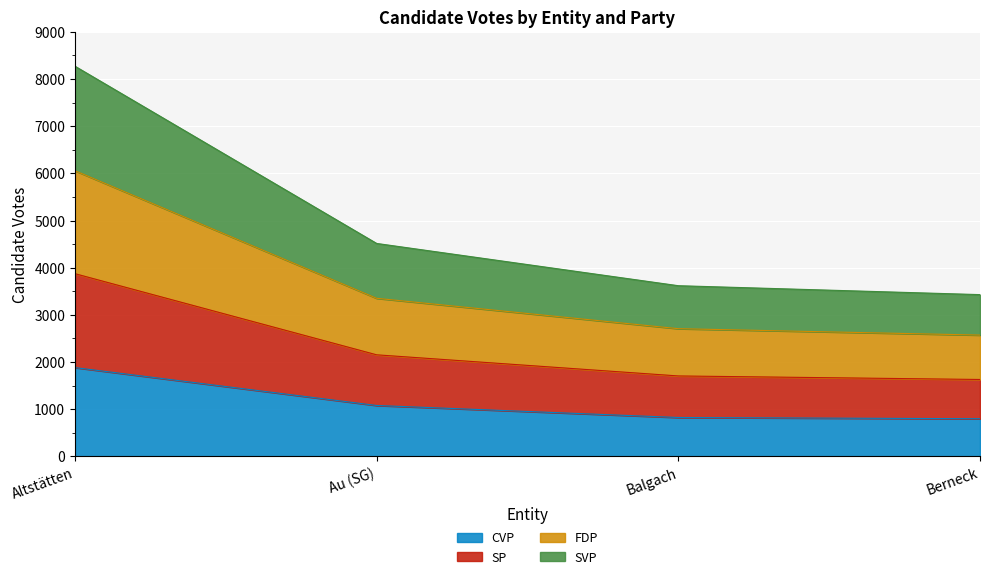

Which series has the largest total across all categories?

FDP